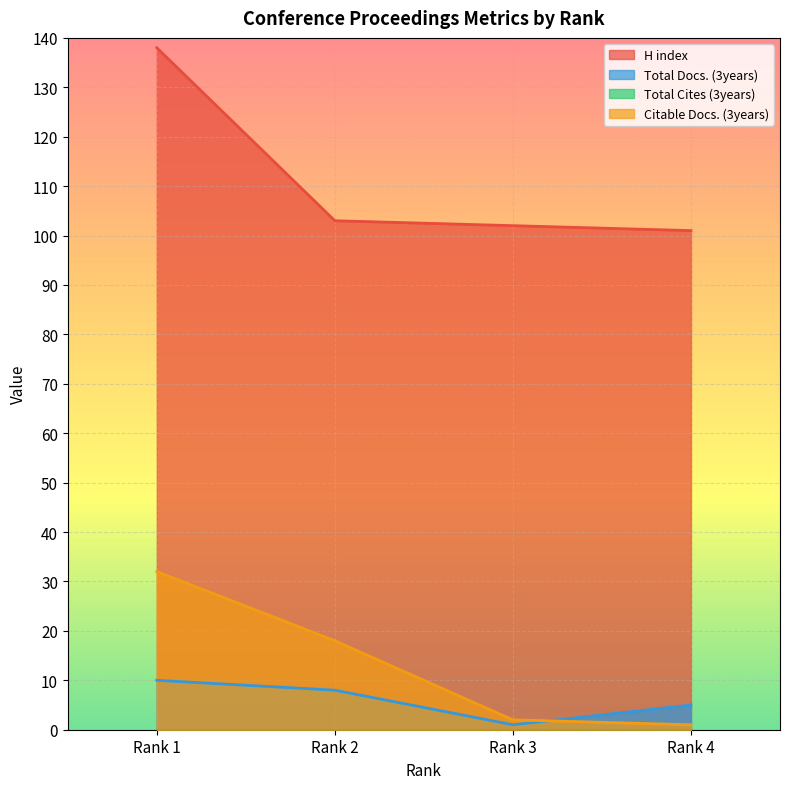

At which label is H index closest to 119?

Rank 2